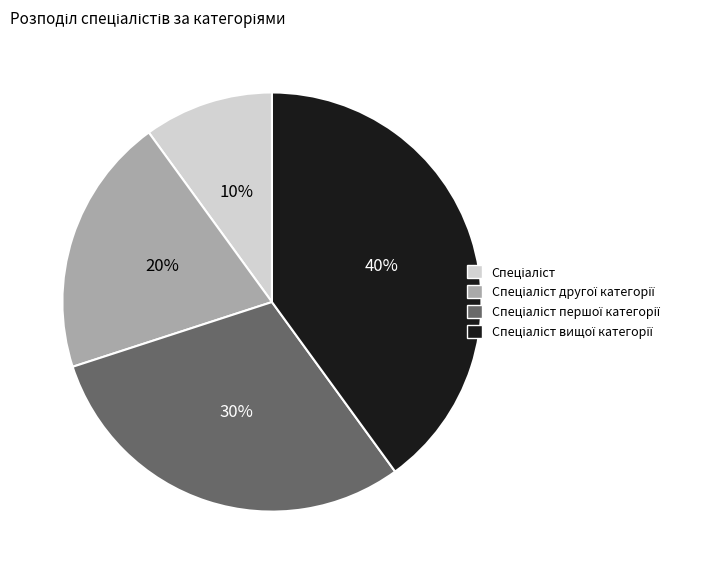

Does any single category account for the majority?

No